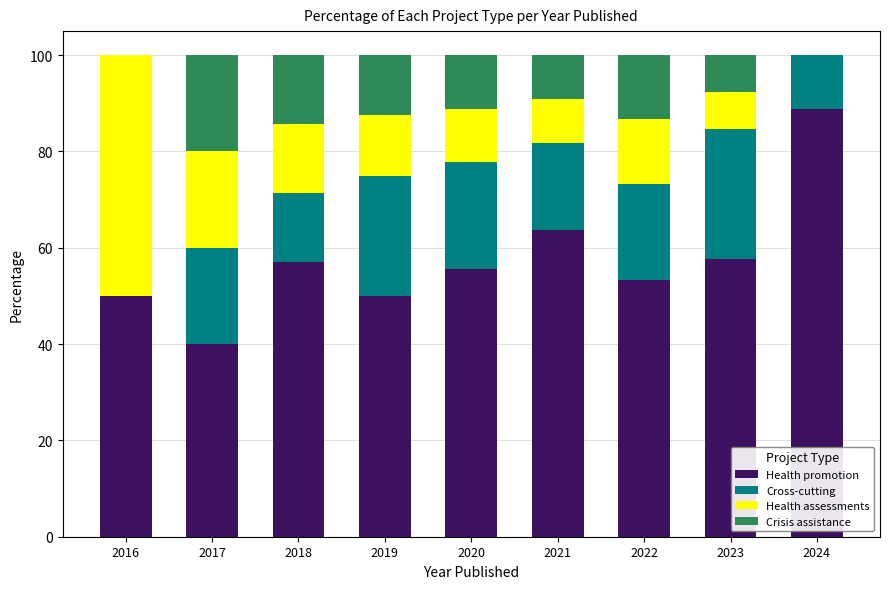

What is the sum of the Health promotion values at 2019 and 2017?

90.0